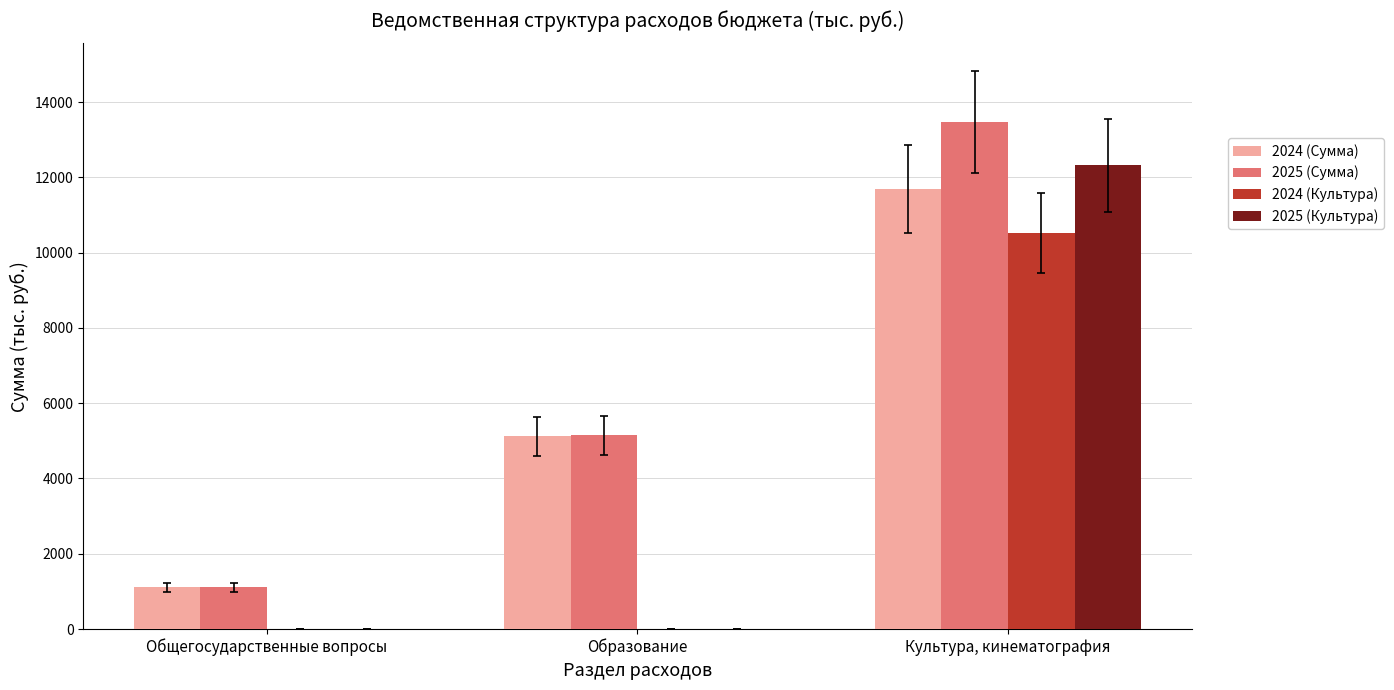

How many categories are shown in the chart?

3